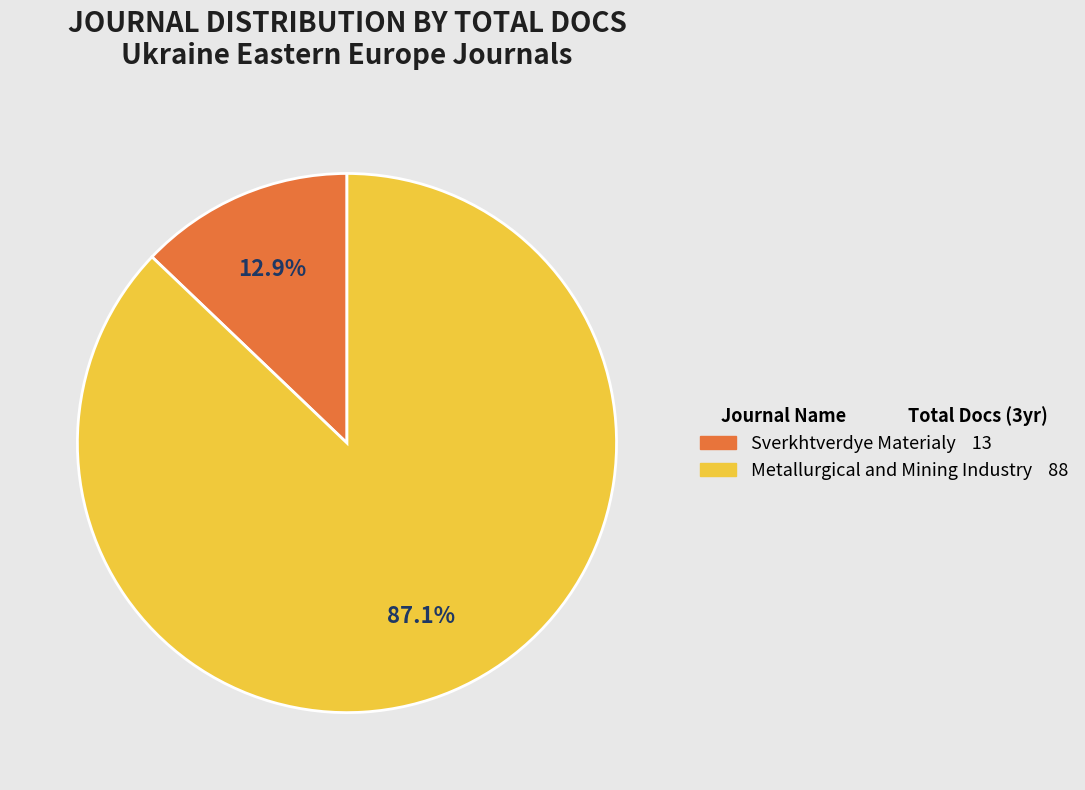

Combined, do Sverkhtverdye Materialy and Metallurgical and Mining Industry account for over 50%?

Yes